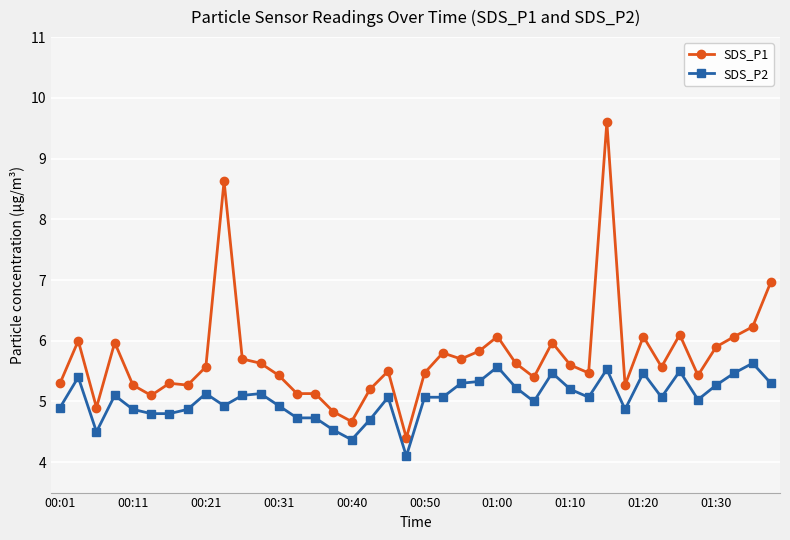

What are all the series names shown in the legend?

SDS_P1, SDS_P2